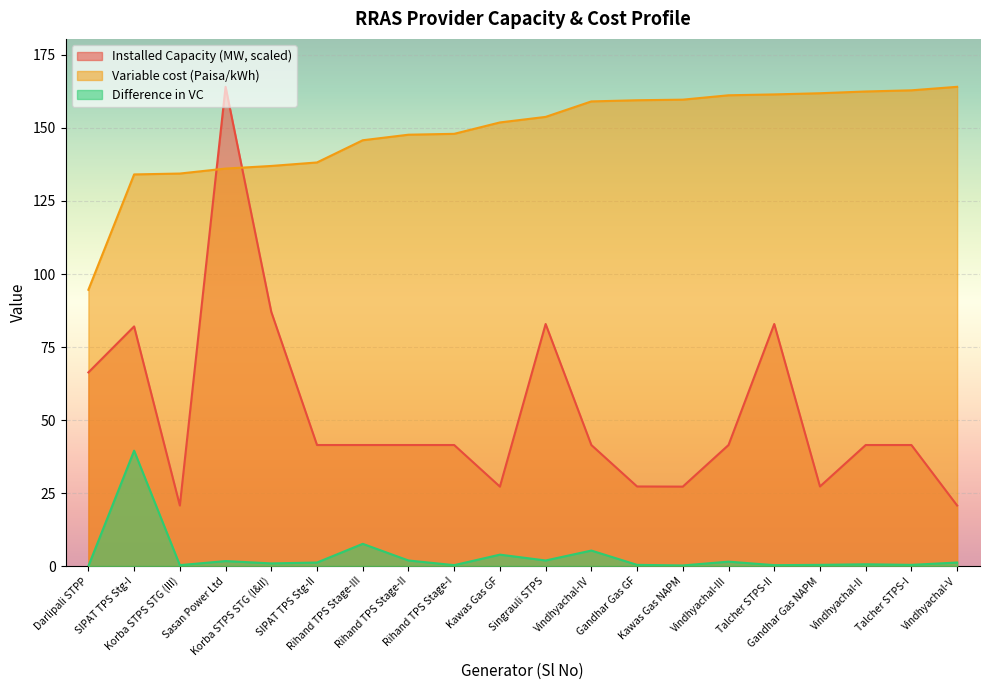

The value of Variable cost (Paisa/kWh) at Vindhyachal-III is 161.2. True or false?

True